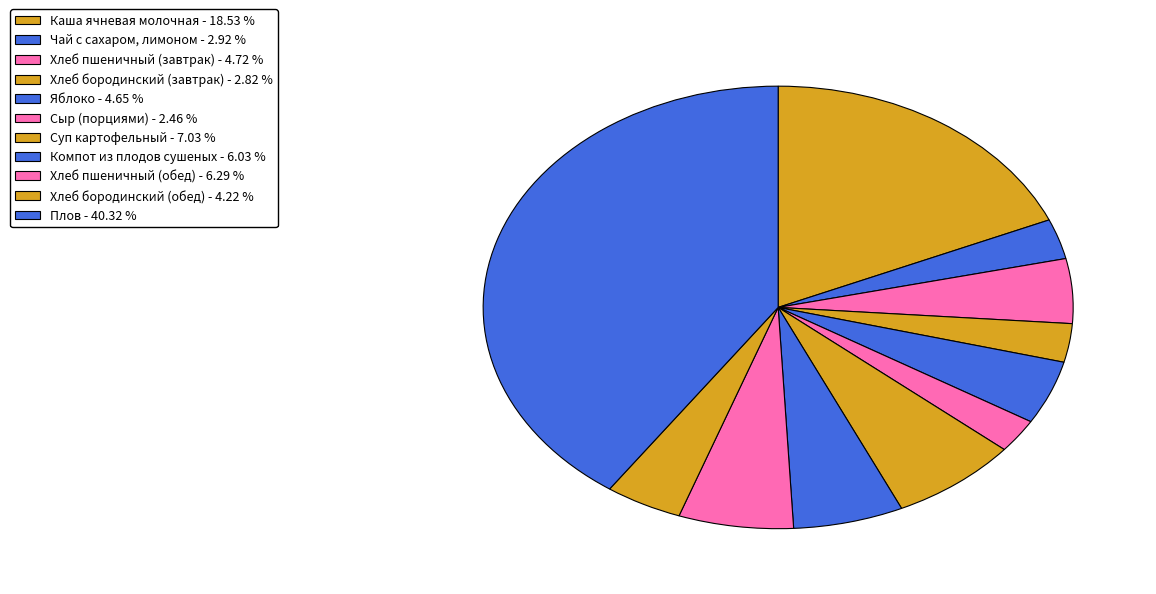

To the nearest percent, what is the average slice percentage?

9%